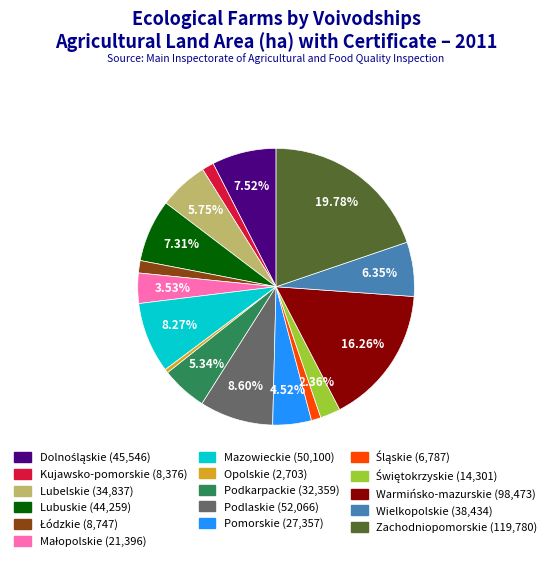

Is it true that Kujawsko-pomorskie is 15% of the pie?

False